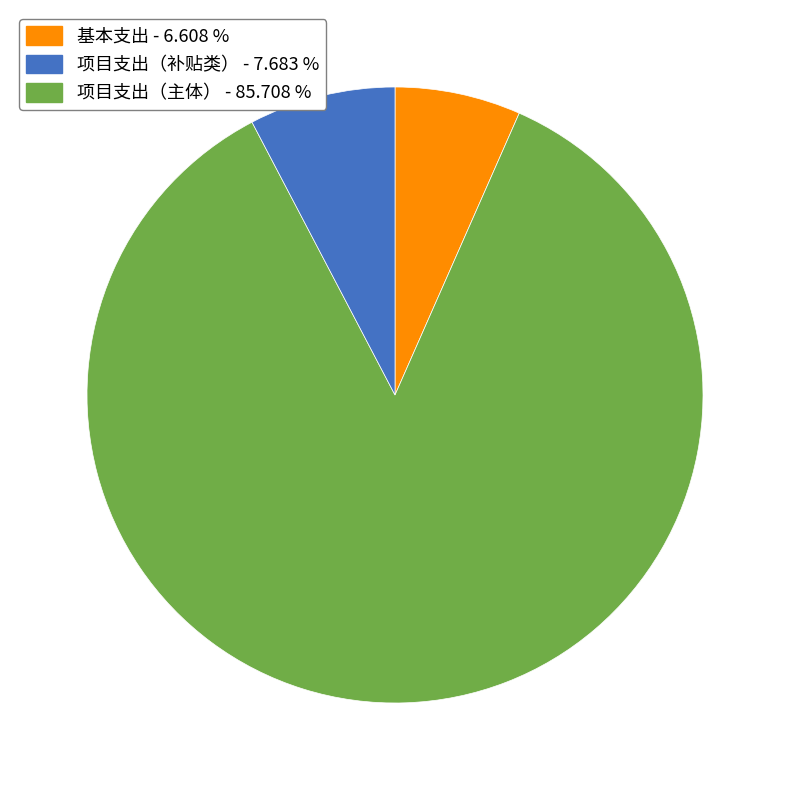

How many segments does this pie chart have?

3